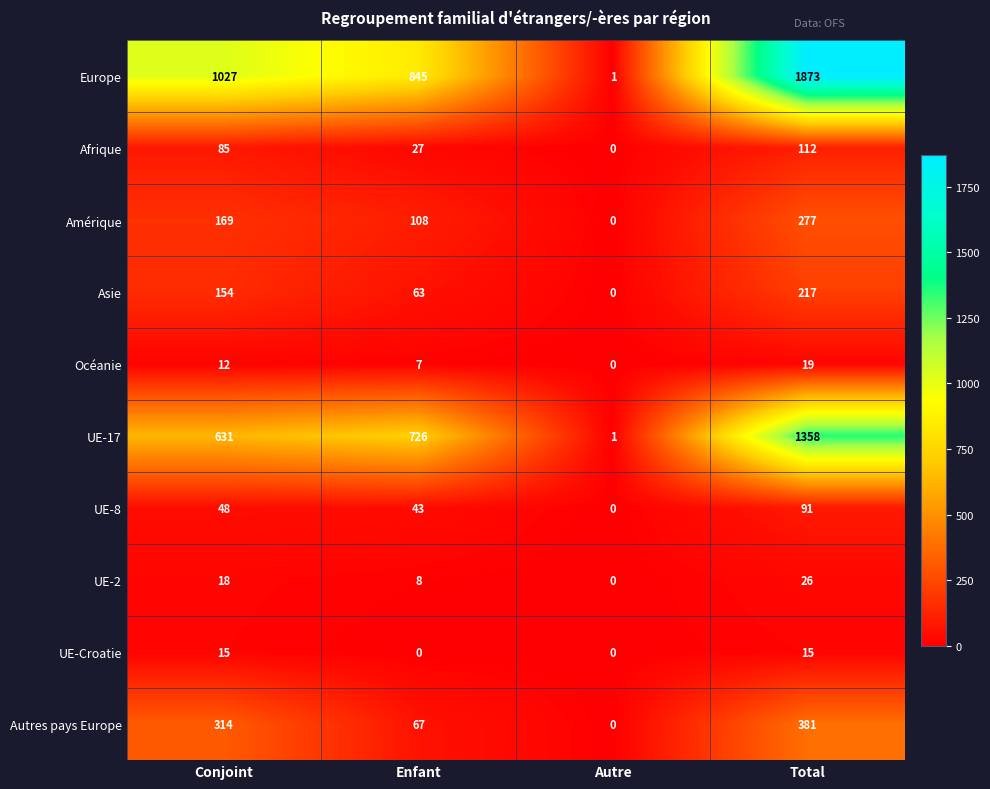

What is the sum of the UE-Croatie values at Total and Autre?

15